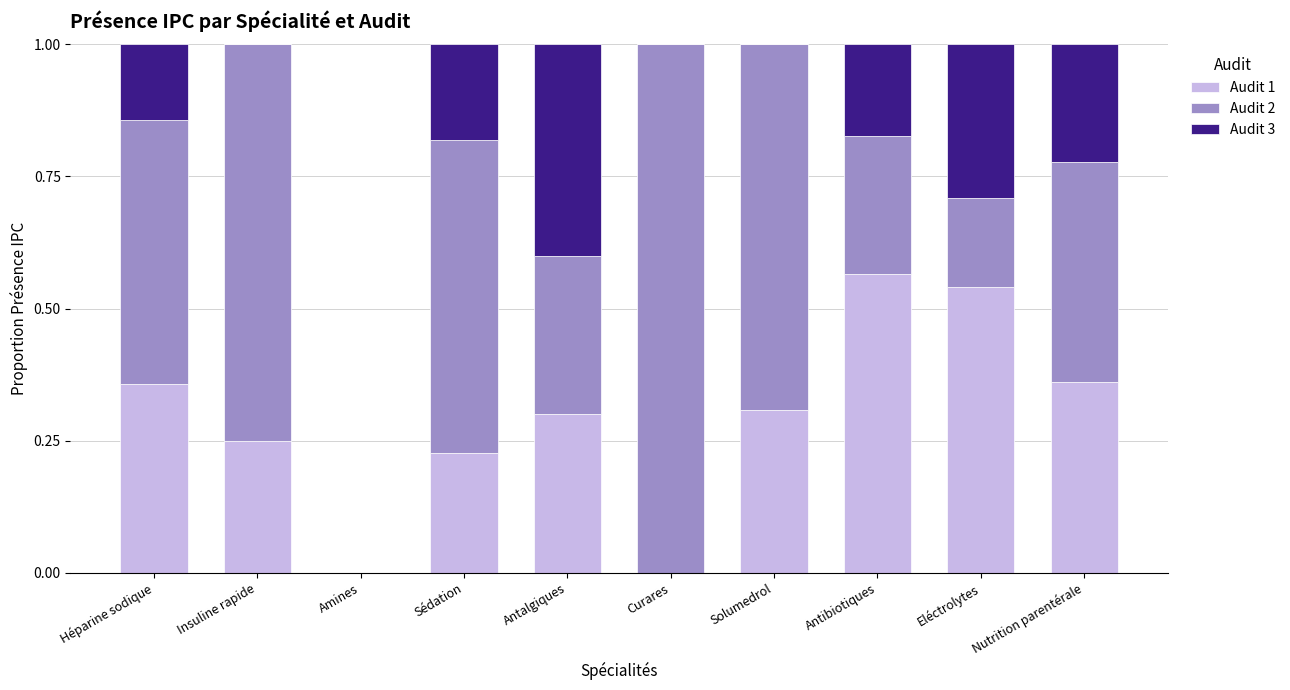

What is the sum of all Audit 1 values?

2.9